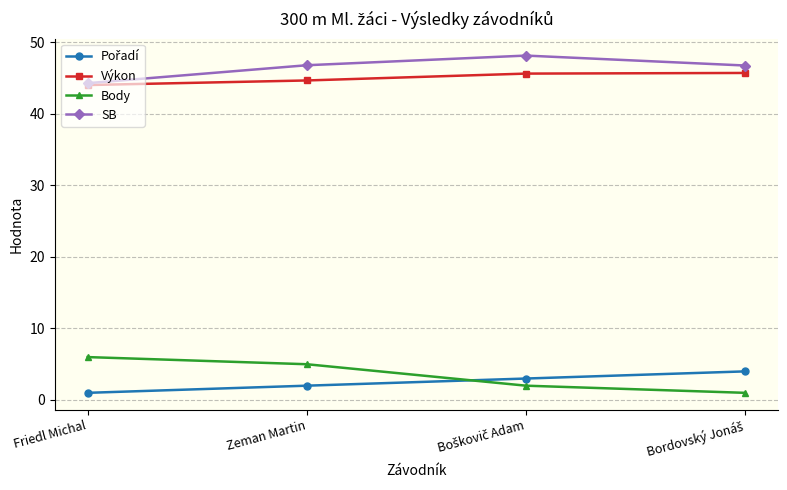

True or false: Body and SB cross at least once.

False